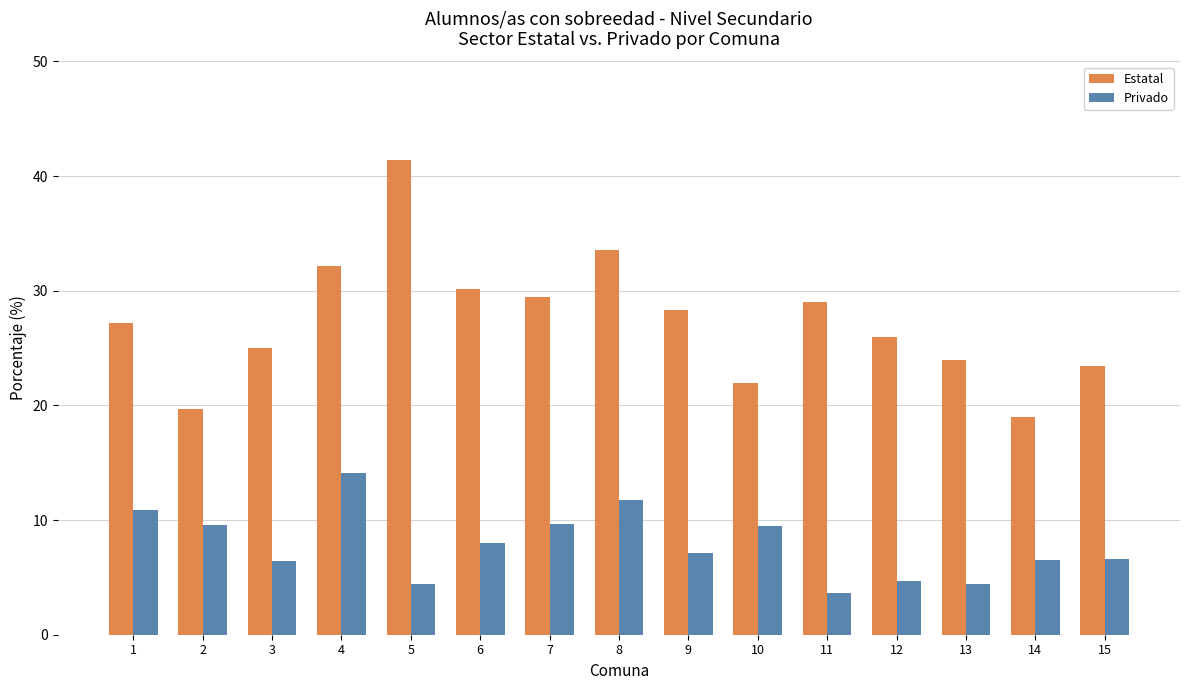

At which label is Privado closest to 8?

6